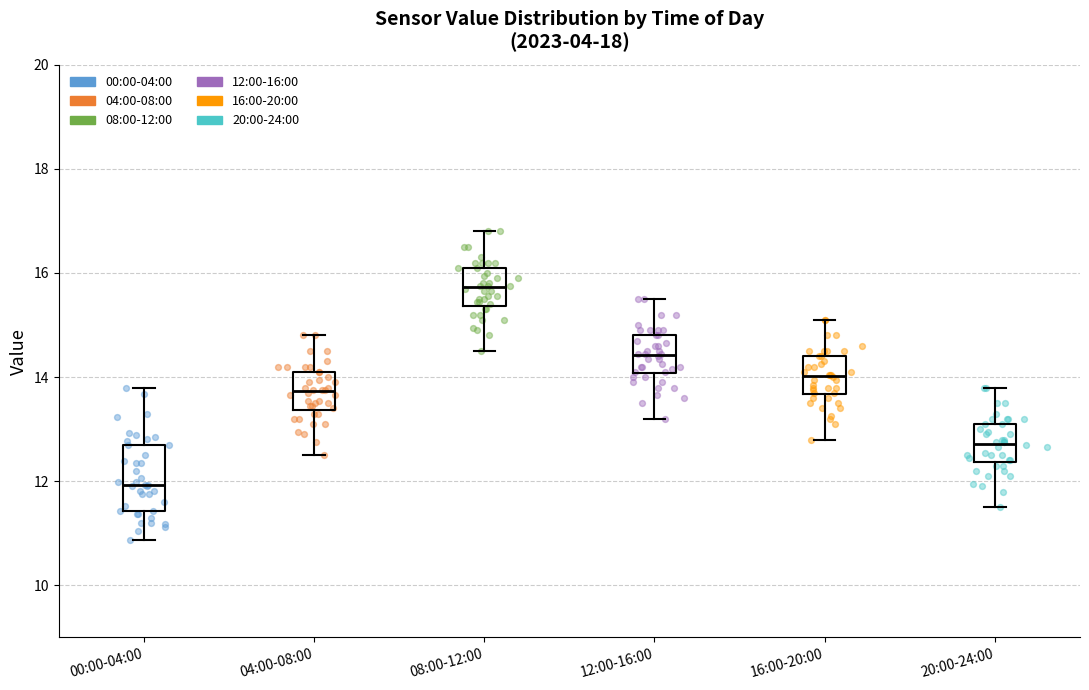

Reading left to right, transcribe this box plot: for each box, give where its median line is, the range the box spans, and where its two whiskers end, as read against the y-axis. The values are not printed on the chart, so give them approximately, as read against the axis.

00:00-04:00: median 12.0, box 11.4 to 12.8, whiskers 10.8 to 13.8
04:00-08:00: median 13.8, box 13.4 to 14.2, whiskers 12.6 to 14.8
08:00-12:00: median 15.8, box 15.4 to 16.2, whiskers 14.6 to 16.8
12:00-16:00: median 14.4, box 14.0 to 14.8, whiskers 13.2 to 15.6
16:00-20:00: median 14.0, box 13.6 to 14.4, whiskers 12.8 to 15.2
20:00-24:00: median 12.8, box 12.4 to 13.2, whiskers 11.6 to 13.8